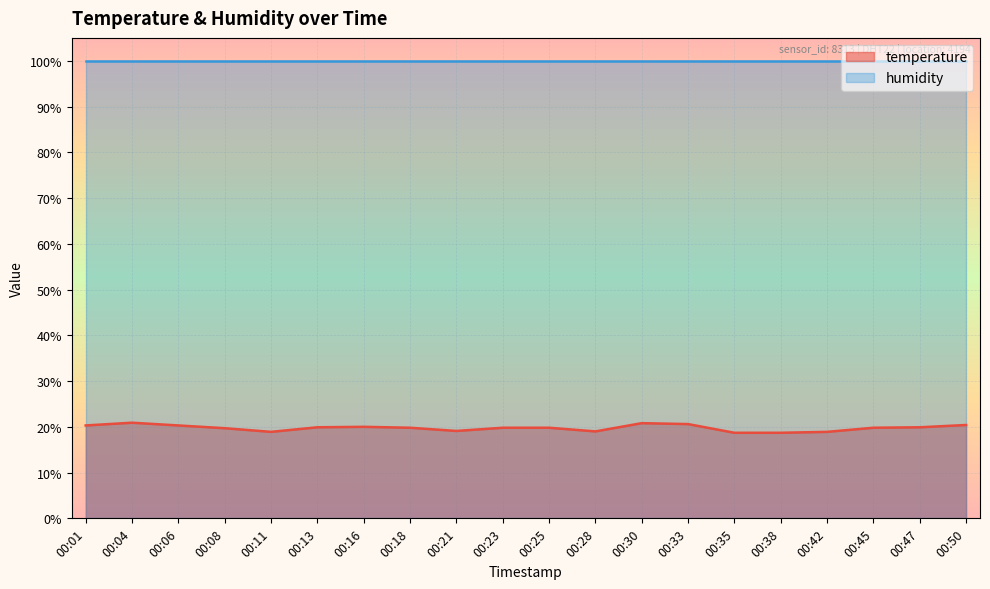

Which label corresponds to the smallest value in the chart?

00:35